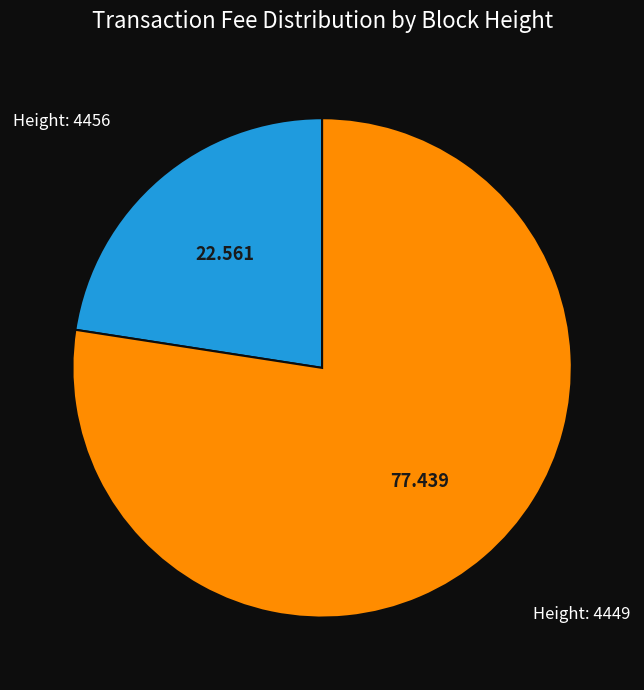

Is there any slice that represents more than half of the pie?

Yes